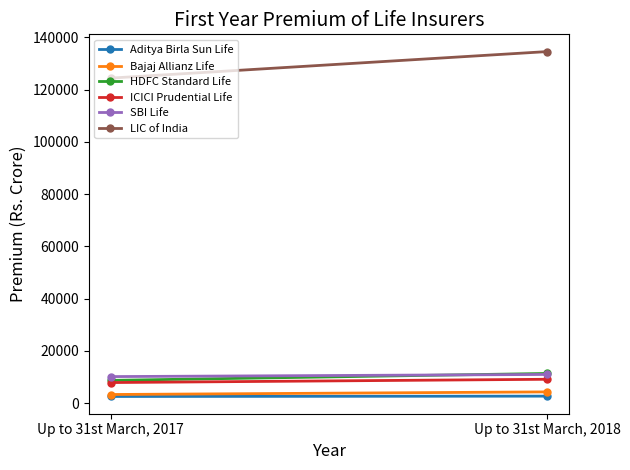

Reading left to right, extract all data points from this chart.

Aditya Birla Sun Life: 2534.6	2662.9
Bajaj Allianz Life: 3290.2	4290.9
HDFC Standard Life: 8696.2	11349.1
ICICI Prudential Life: 7863.4	9118.1
SBI Life: 10145.8	10965.3
LIC of India: 124396.3	134551.7